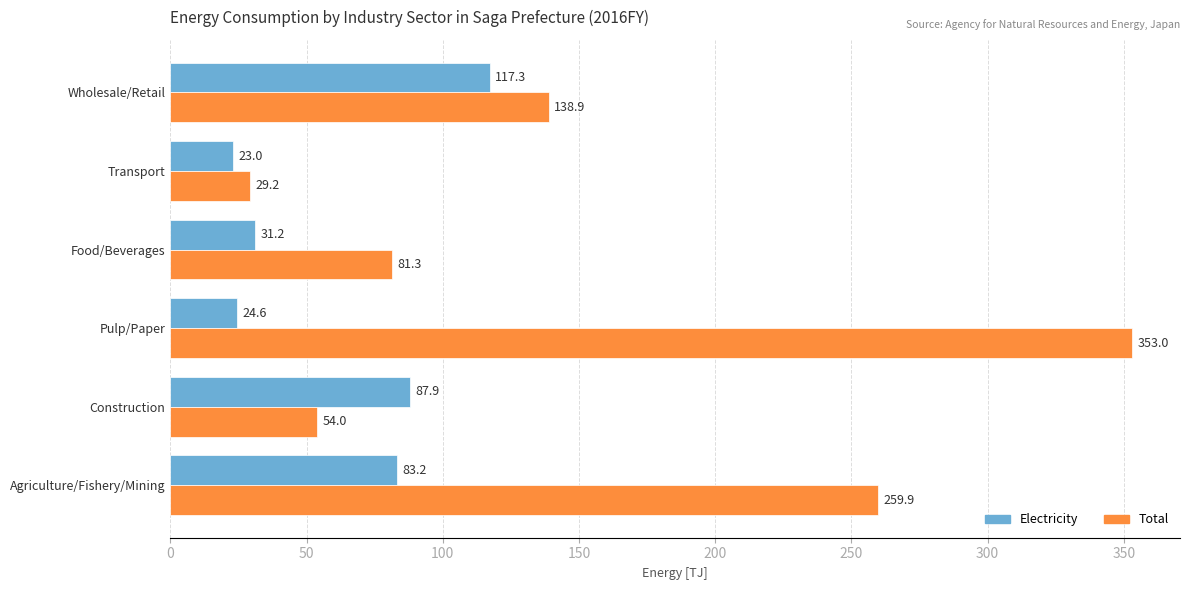

Which series has the largest total across all categories?

Total